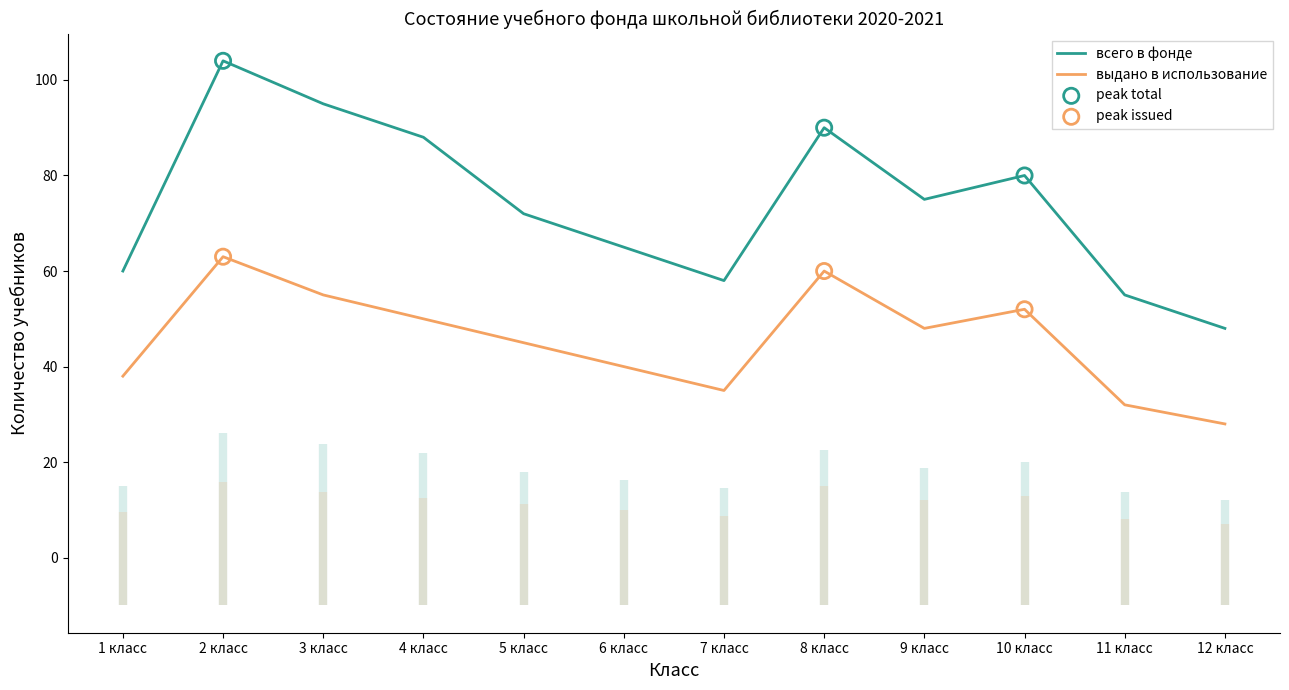

Is the value of всего в фонде (класс итого) at 5 класс greater than the value of выдано в использование (класс итого) at 11 класс?

Yes